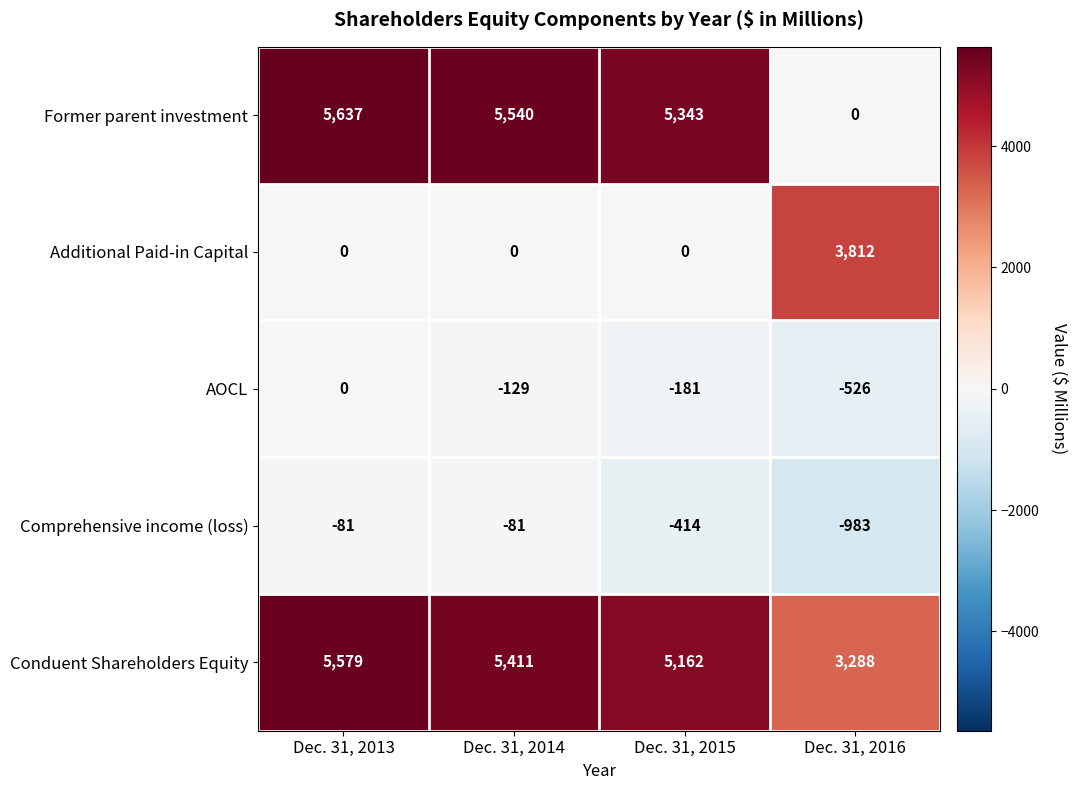

Reading left to right, list all the values displayed in this chart.

Former parent investment: Dec. 31, 2013=5637	Dec. 31, 2014=5540	Dec. 31, 2015=5343	Dec. 31, 2016=0
Additional Paid-in Capital: Dec. 31, 2013=0	Dec. 31, 2014=0	Dec. 31, 2015=0	Dec. 31, 2016=3812
AOCL: Dec. 31, 2013=0	Dec. 31, 2014=-129	Dec. 31, 2015=-181	Dec. 31, 2016=-526
Comprehensive income (loss): Dec. 31, 2013=-81	Dec. 31, 2014=-81	Dec. 31, 2015=-414	Dec. 31, 2016=-983
Conduent Shareholders Equity: Dec. 31, 2013=5579	Dec. 31, 2014=5411	Dec. 31, 2015=5162	Dec. 31, 2016=3288